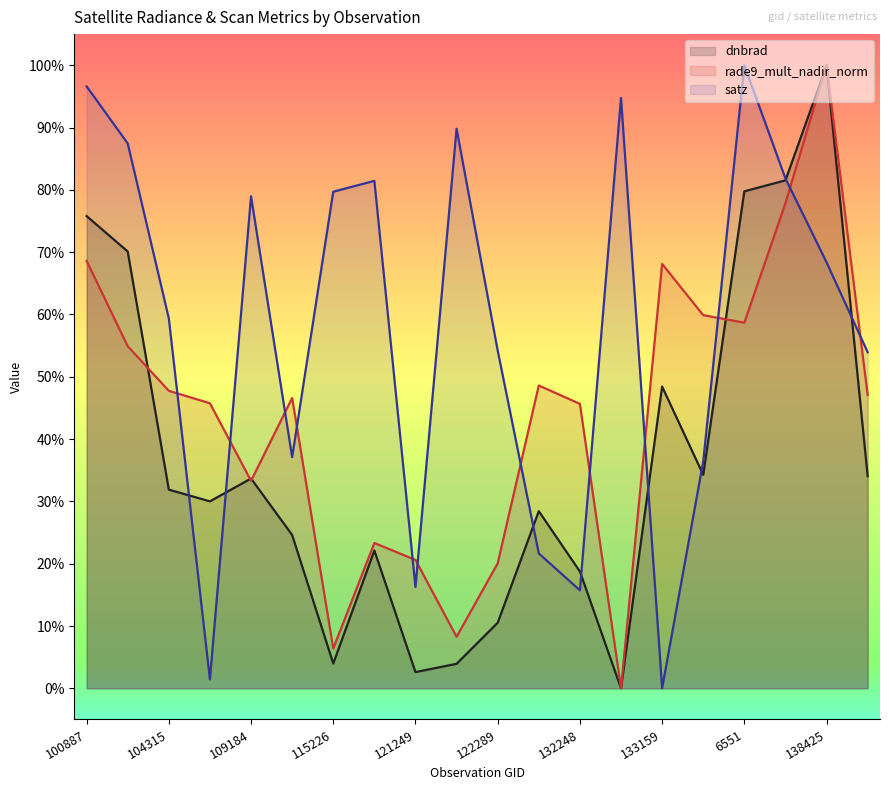

What are all the series names shown in the legend?

dnbrad, rade9_mult_nadir_norm, satz